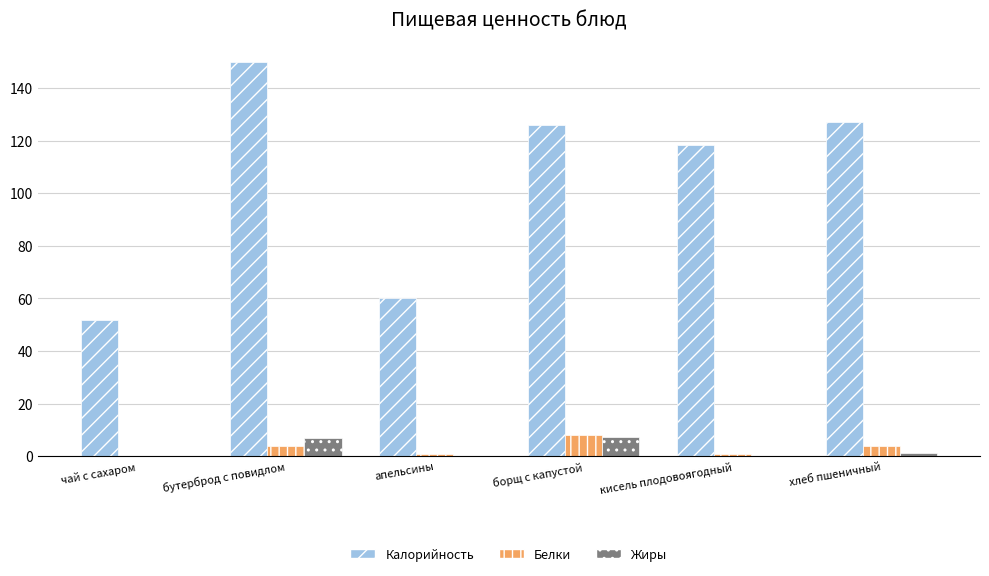

What value does the Белки series have at кисель плодовоягодный?

0.9